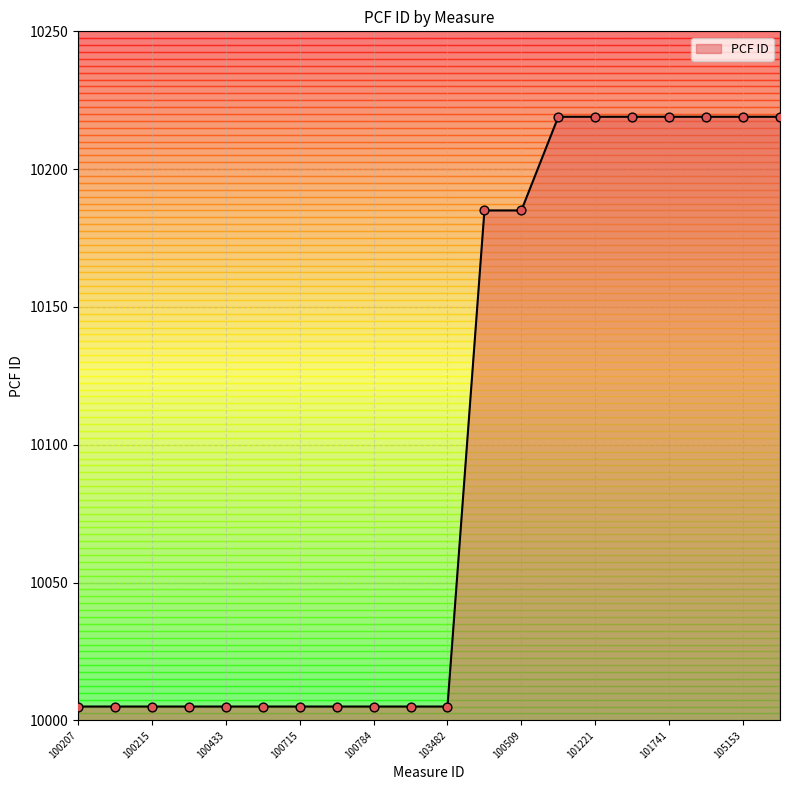

What is the difference between the maximum and minimum values?

214